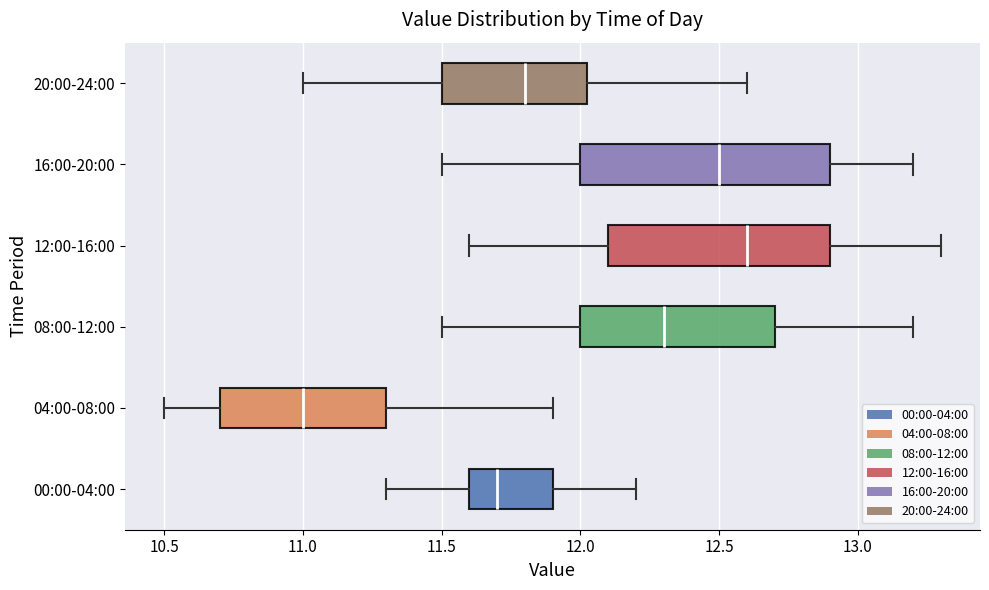

Reading bottom to top, read every box against the x-axis: the position of its median line, the range the box covers, and the ends of its whiskers. The values are not printed on the chart, so give them approximately, as read against the axis.

00:00-04:00: median 11.70, box 11.60 to 11.90, whiskers 11.30 to 12.20
04:00-08:00: median 11.00, box 10.70 to 11.30, whiskers 10.50 to 11.90
08:00-12:00: median 12.30, box 12.00 to 12.70, whiskers 11.50 to 13.20
12:00-16:00: median 12.60, box 12.10 to 12.90, whiskers 11.60 to 13.30
16:00-20:00: median 12.50, box 12.00 to 12.90, whiskers 11.50 to 13.20
20:00-24:00: median 11.80, box 11.50 to 12.05, whiskers 11.00 to 12.60